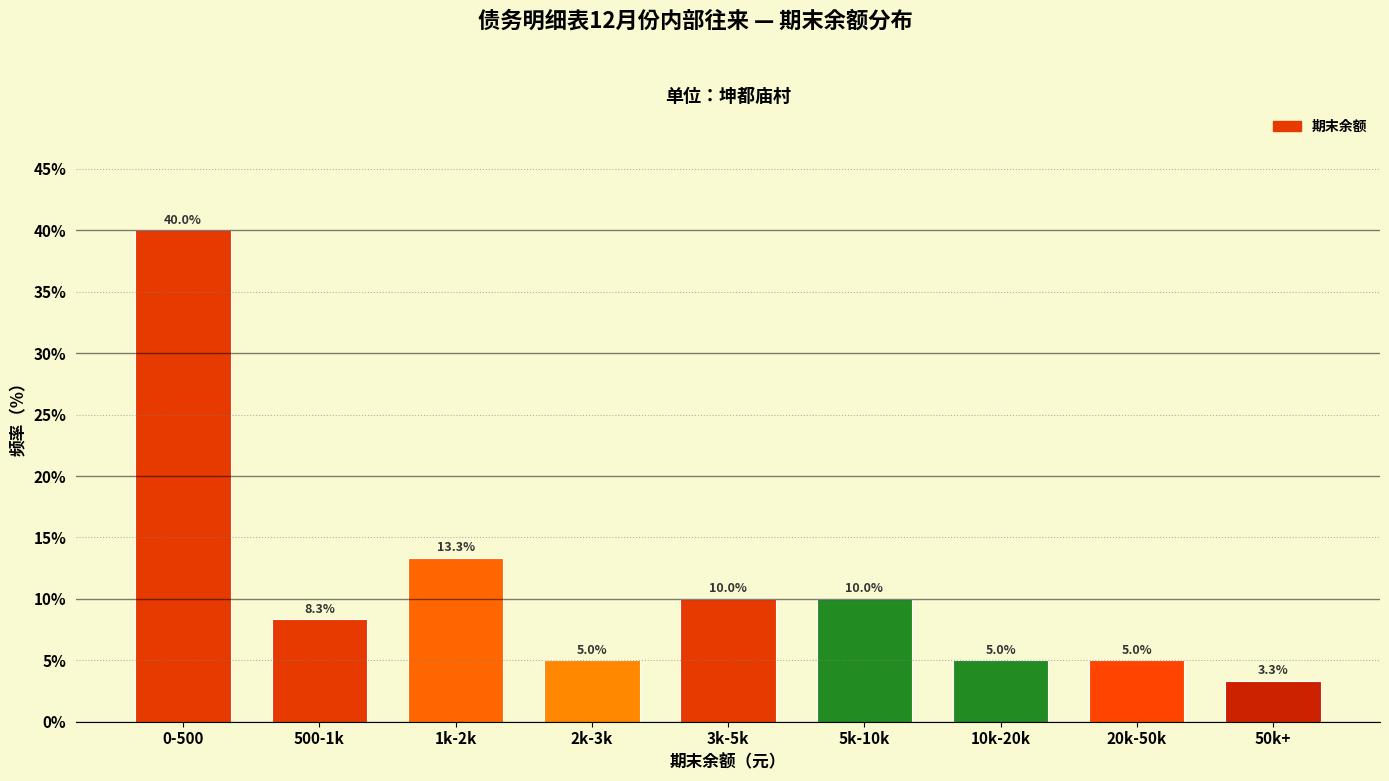

Reading left to right, transcribe all the data shown in this chart.

40.0	8.3	13.3	5.0	10.0	10.0	5.0	5.0	3.3